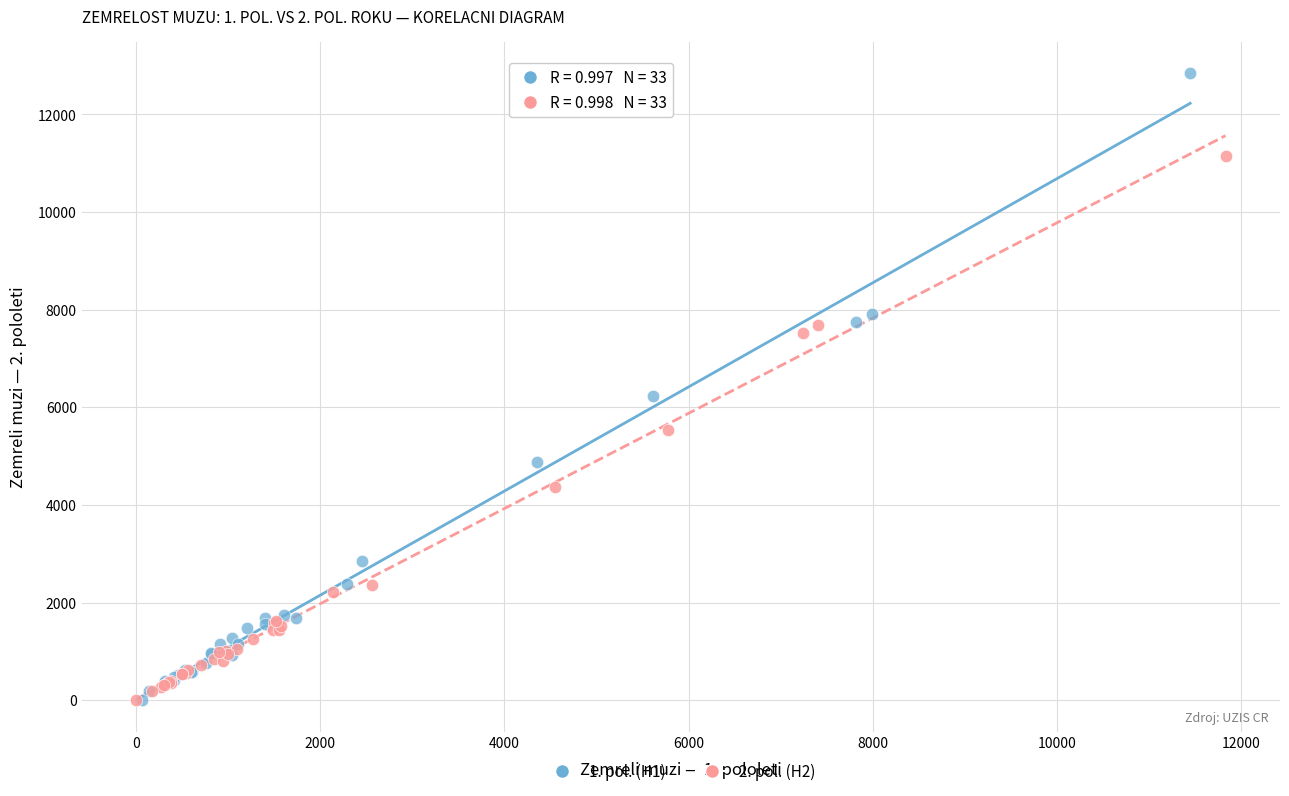

Which series has the widest spread of Y values?

1. pol. (H1)